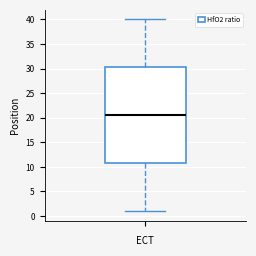

Transcribe this box plot: give where the median line is, the range the box spans, and where the two whiskers end, as read against the y-axis. The values are not printed on the chart, so give them approximately, as read against the axis.

median 20.5, box 11.0 to 30.5, whiskers 1.0 to 40.0